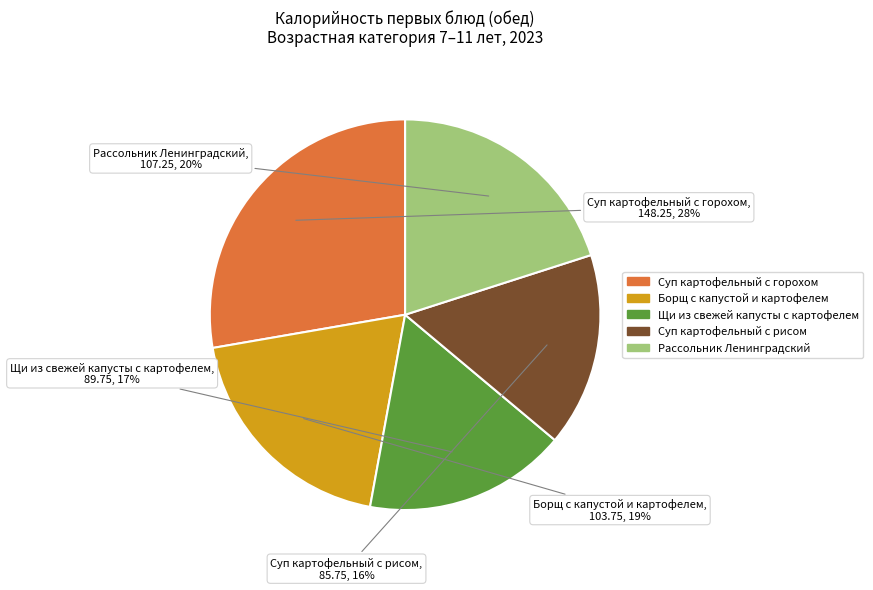

Count the number of slices in the pie.

5